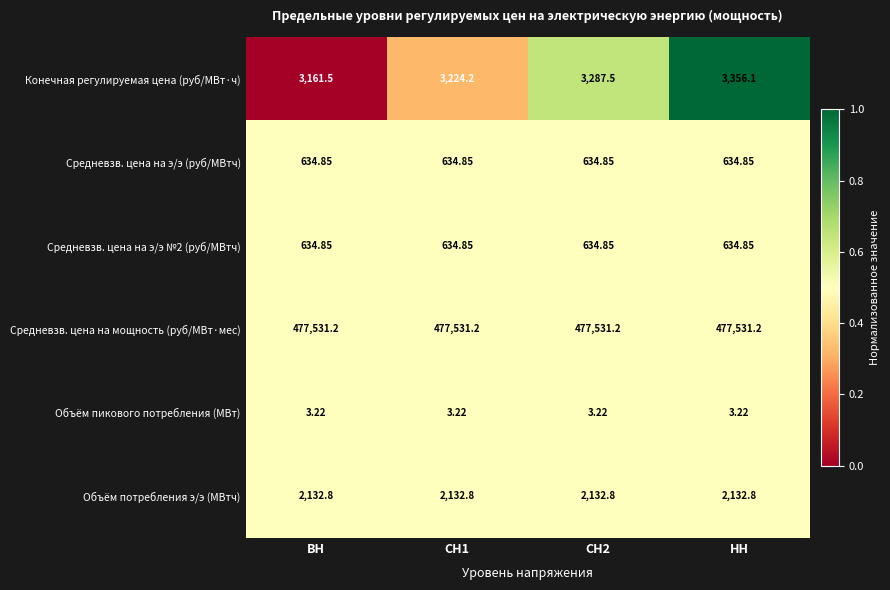

Which category has the highest value in the Конечная регулируемая цена (руб/МВт·ч) series?

НН